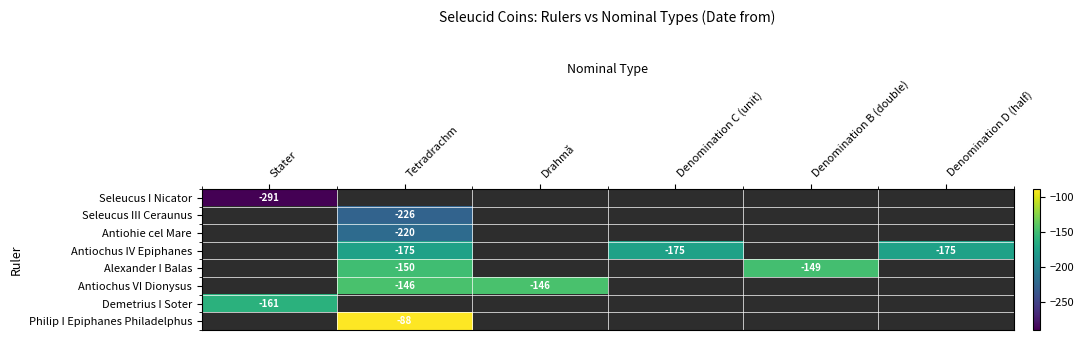

The value of Alexander I Balas at Denomination B (double) is -149. True or false?

True